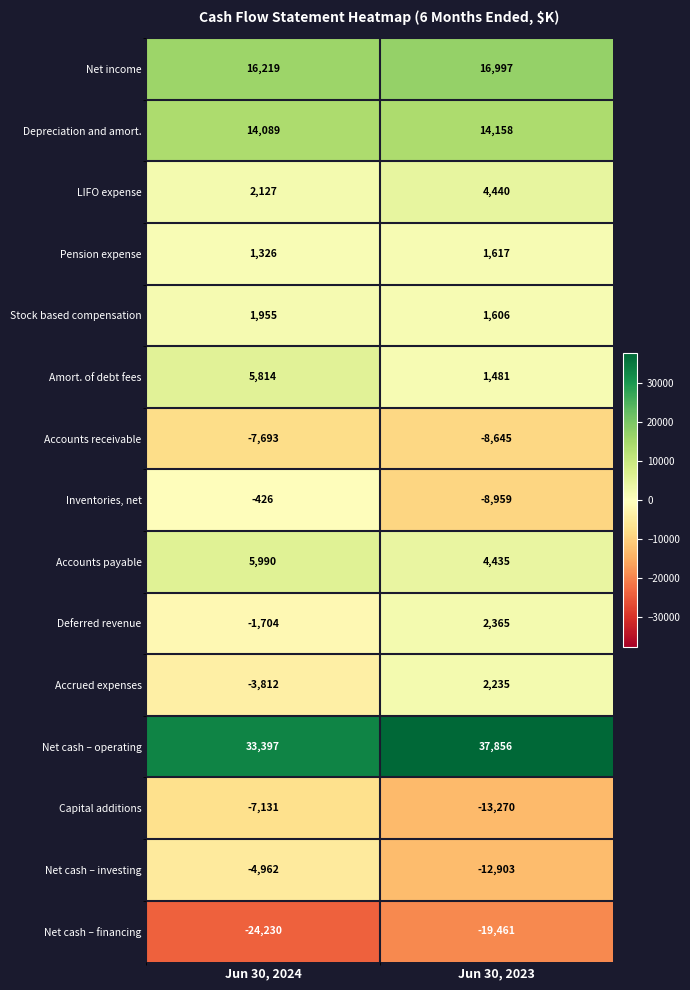

True or false: Stock based compensation has a value of 1606 at Jun 30, 2023.

True